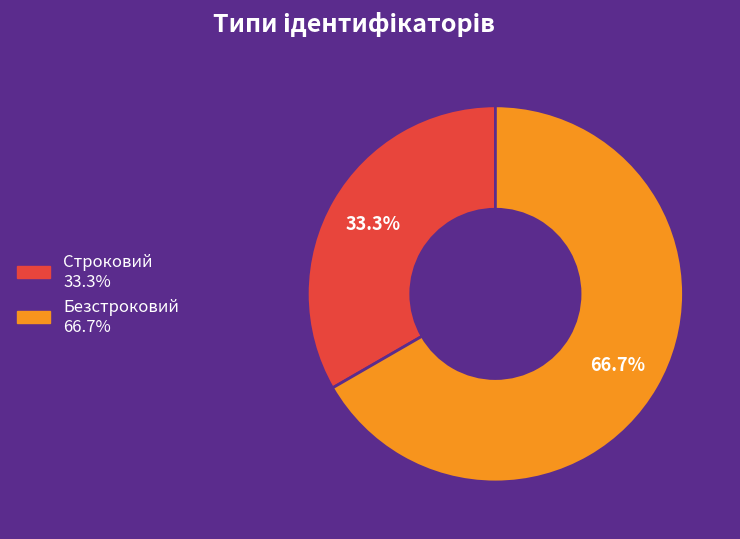

Which slice is the smallest?

Строковий